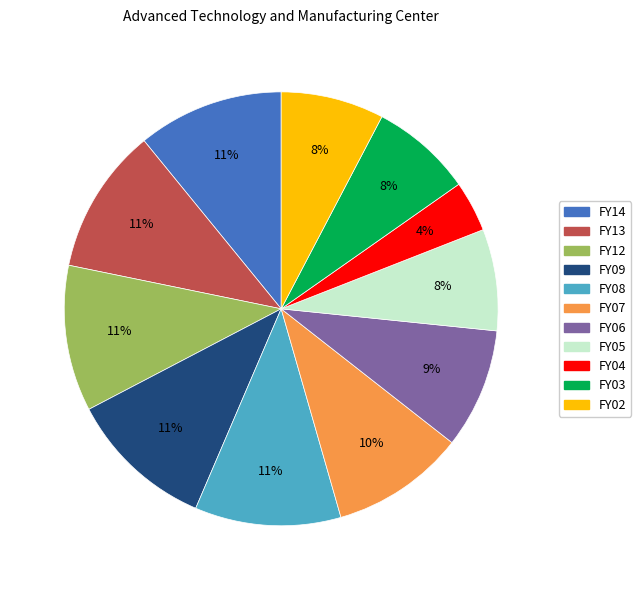

Does FY13 represent more than half of the total?

No